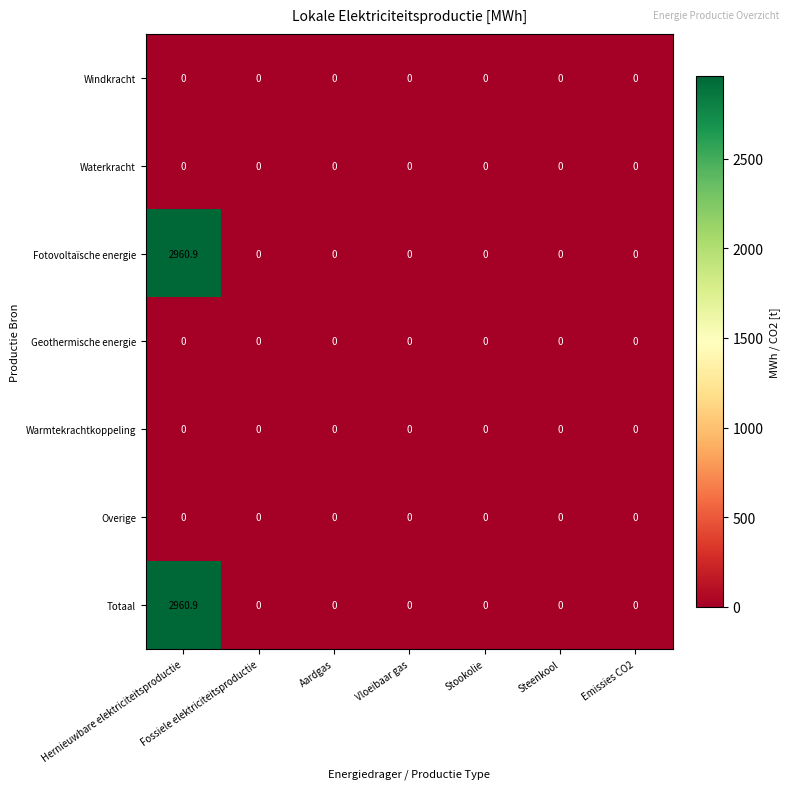

At which category is the sum across all series the highest?

Hernieuwbare elektriciteitsproductie